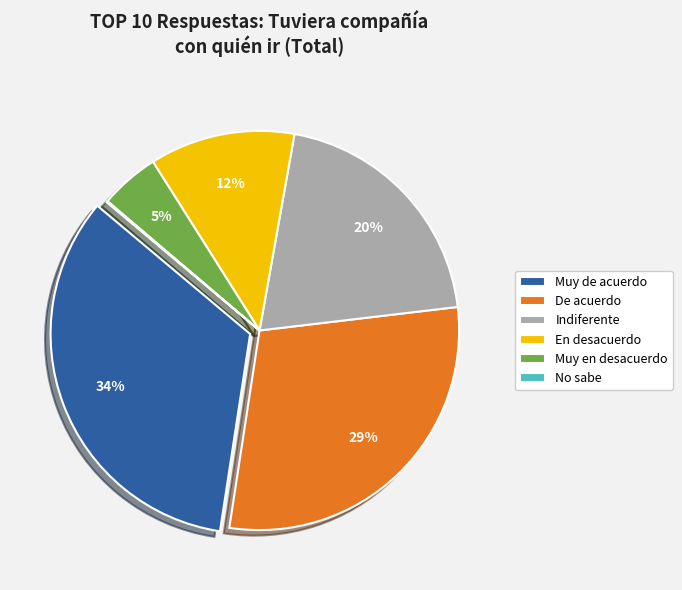

Is it true that En desacuerdo is 12% of the pie?

True